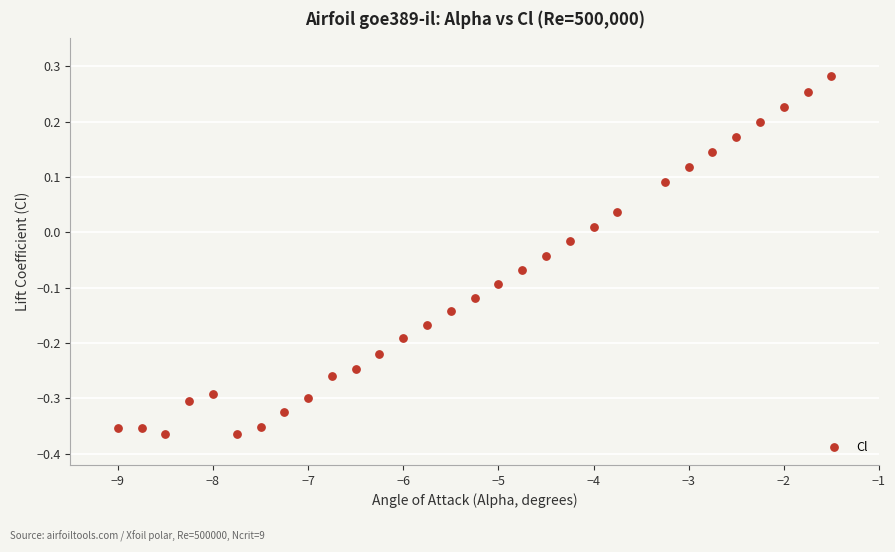

What is the range of Y values (max minus min)?

0.6